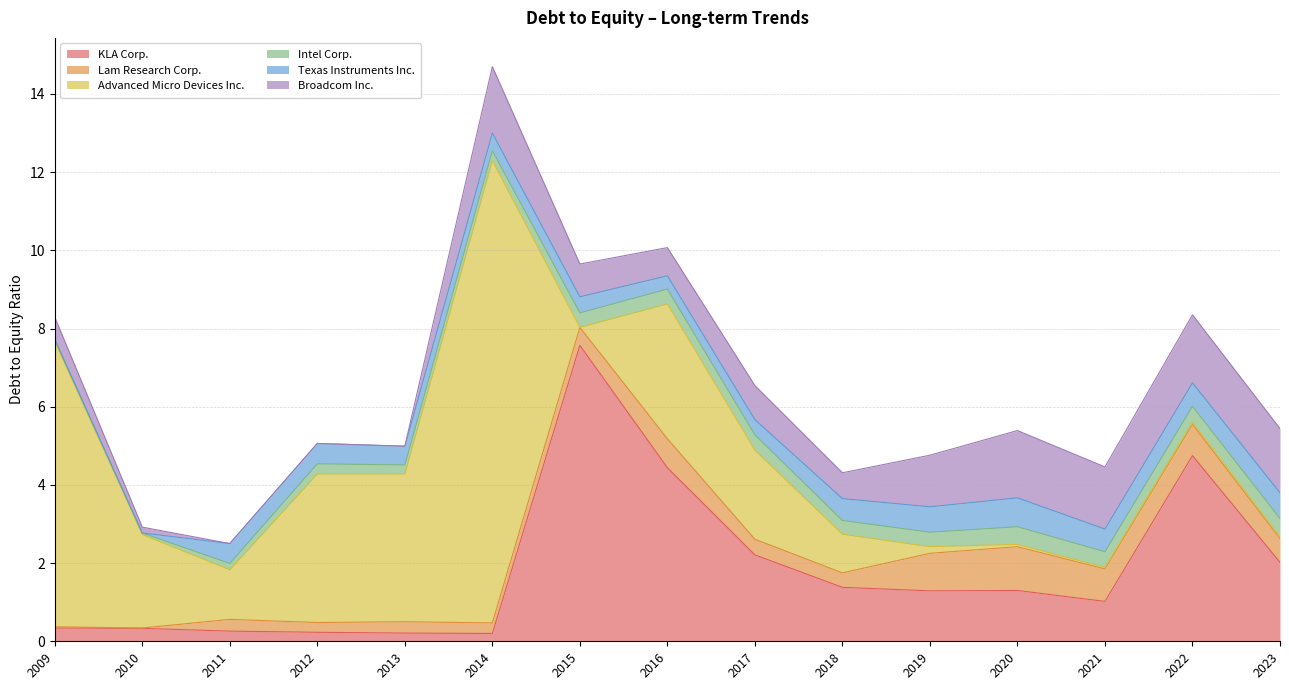

What is the highest value of the KLA Corp. series?

7.6